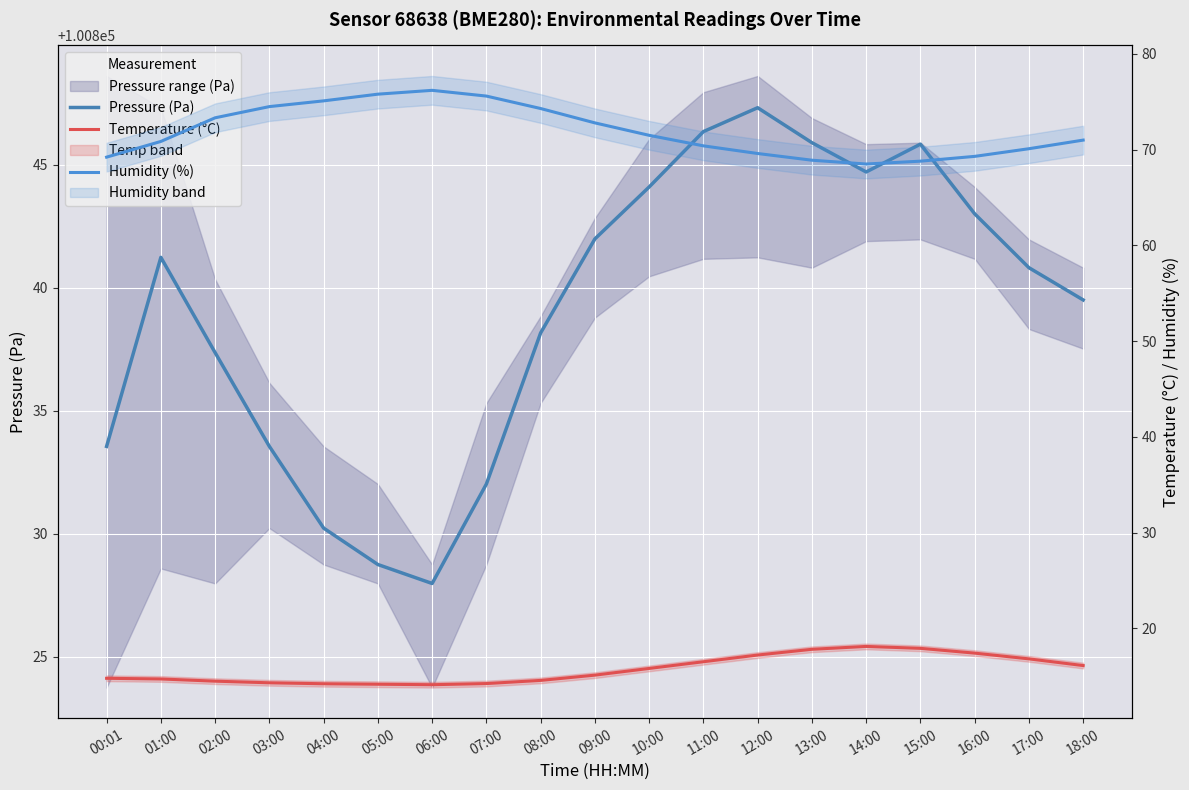

What is the smallest value displayed?

14.1